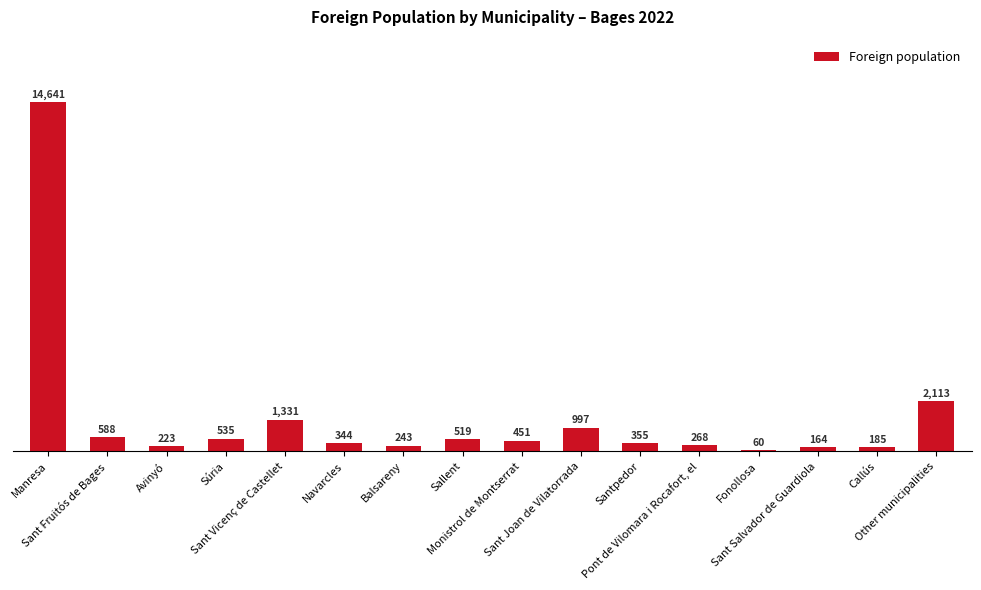

What value does the data have at Balsareny?

243